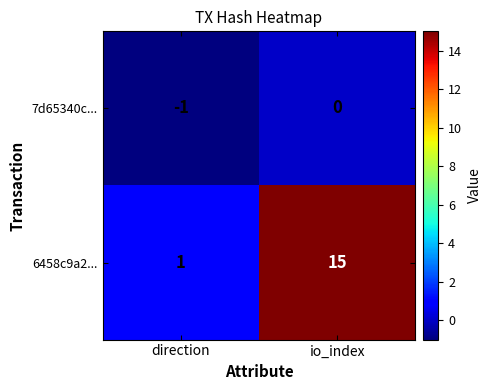

How many series are shown in this chart?

2